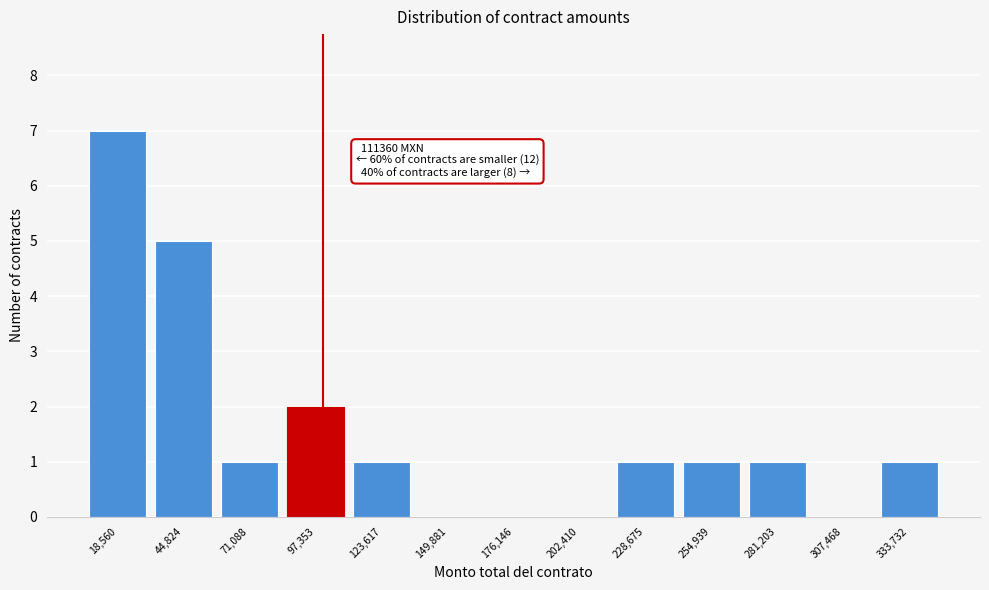

Reading left to right, extract all data points from this chart.

18,560=7	44,824=5	71,088=1	97,353=2	123,617=1	149,881=0	176,146=0	202,410=0	228,675=1	254,939=1	281,203=1	307,468=0	333,732=1